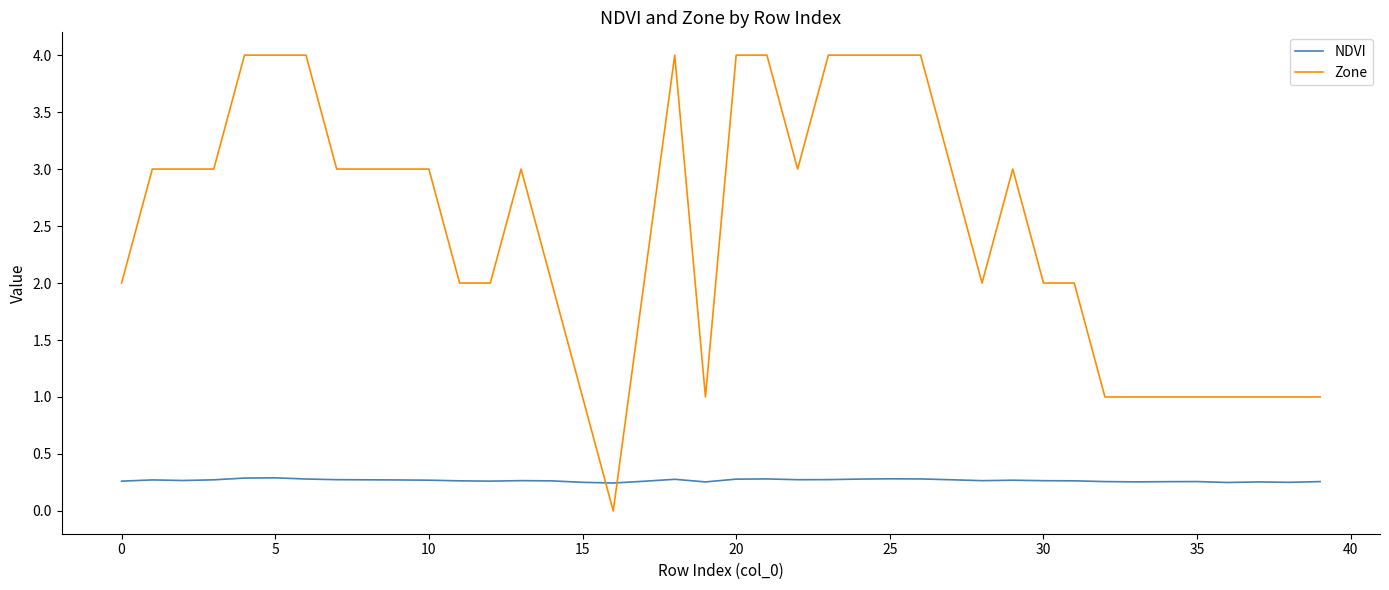

Which series has the largest total across all categories?

Zone